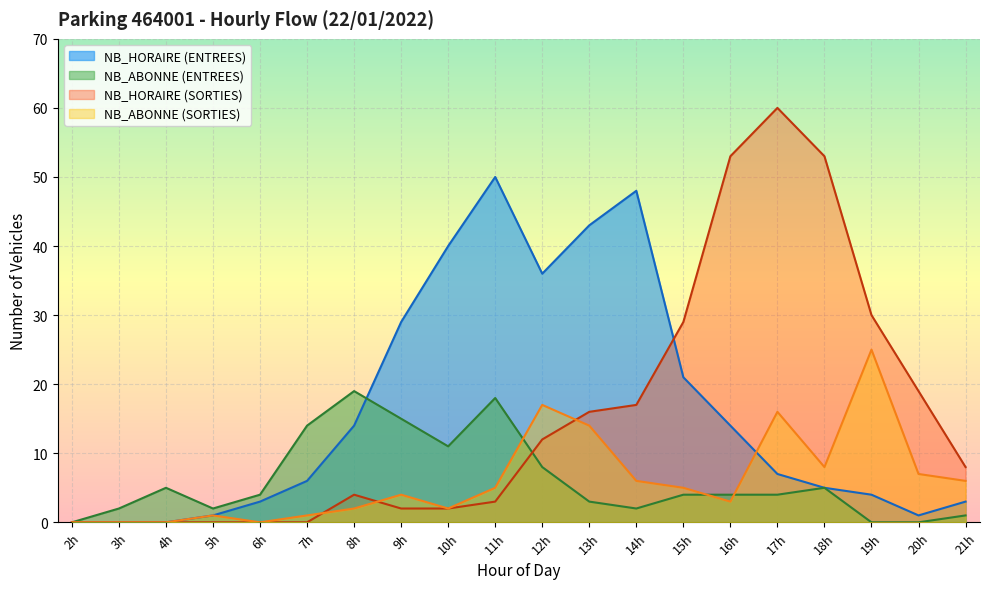

Which series has the widest spread of values?

NB_HORAIRE (SORTIES)